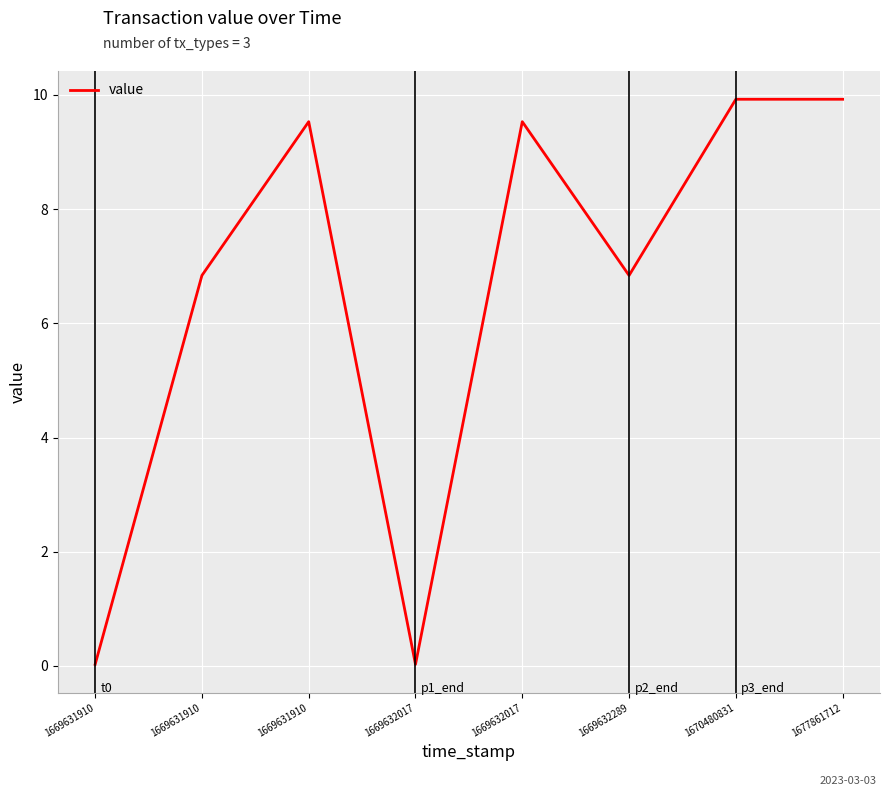

Count the number of data series in this chart.

1